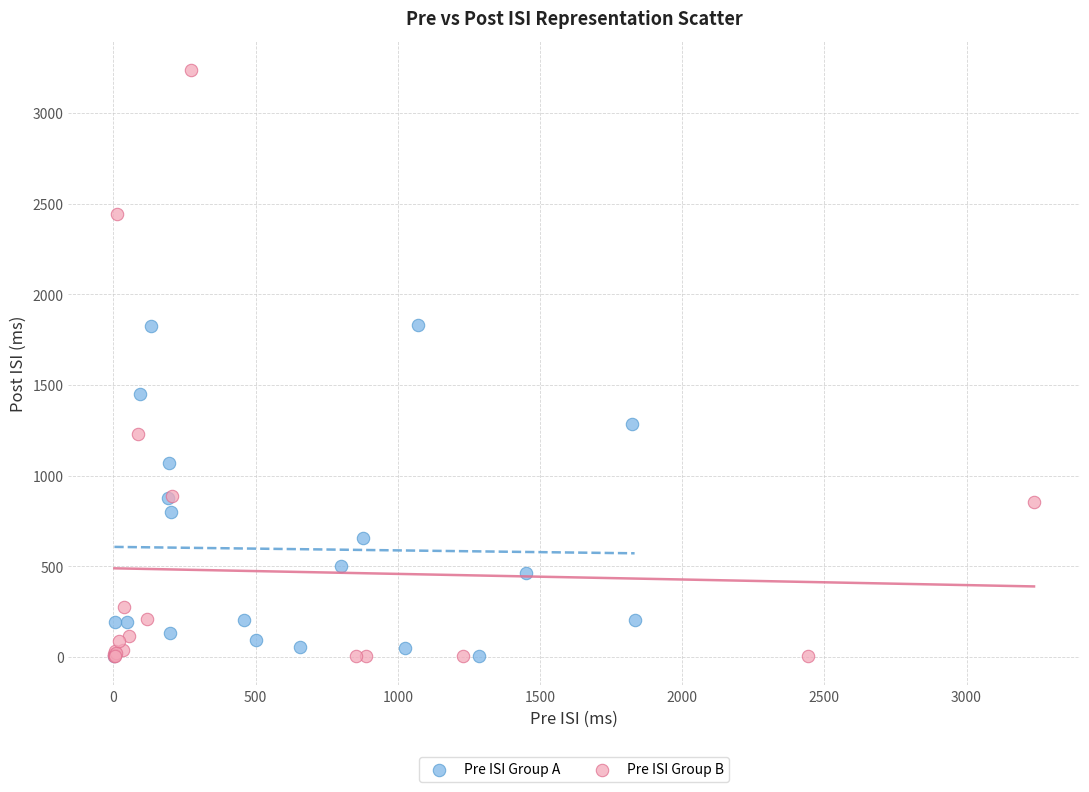

Which series has the widest spread of Y values?

Pre ISI Group B